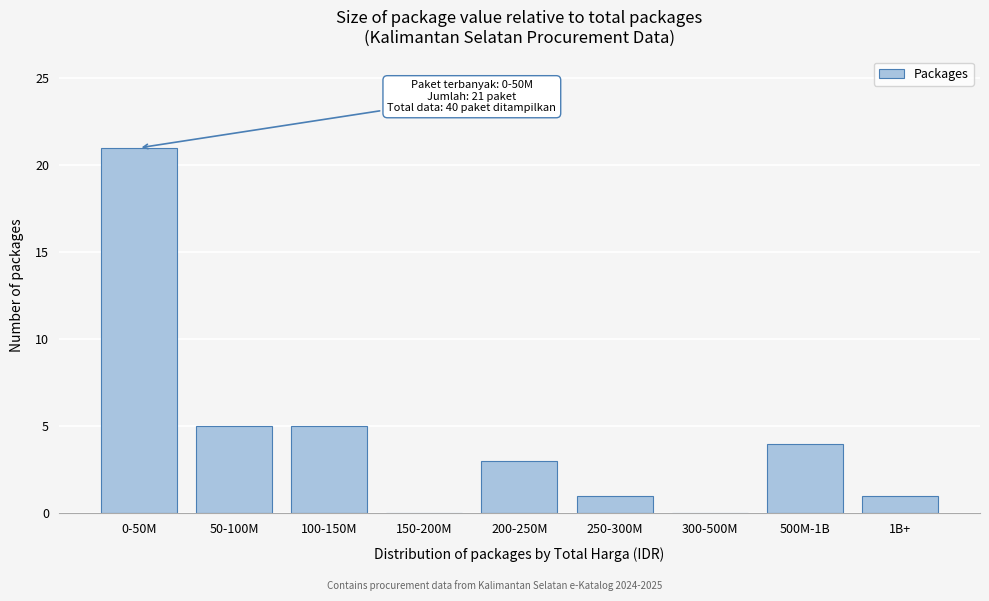

Reading right to left, list all the values displayed in this chart.

1B+=1	500M-1B=4	300-500M=0	250-300M=1	200-250M=3	150-200M=0	100-150M=5	50-100M=5	0-50M=21